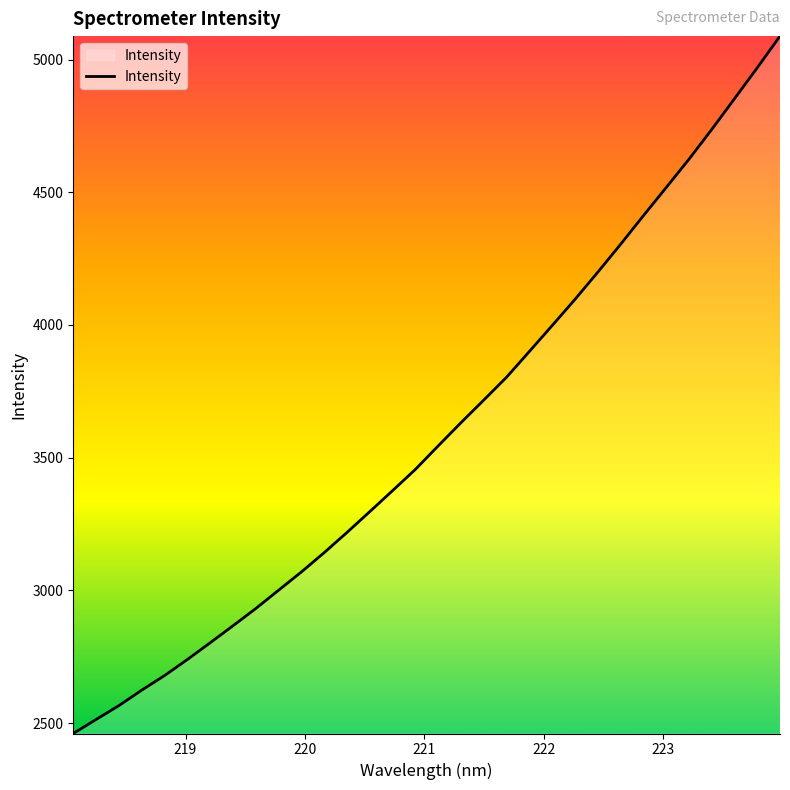

How many values exceed 3544?

16